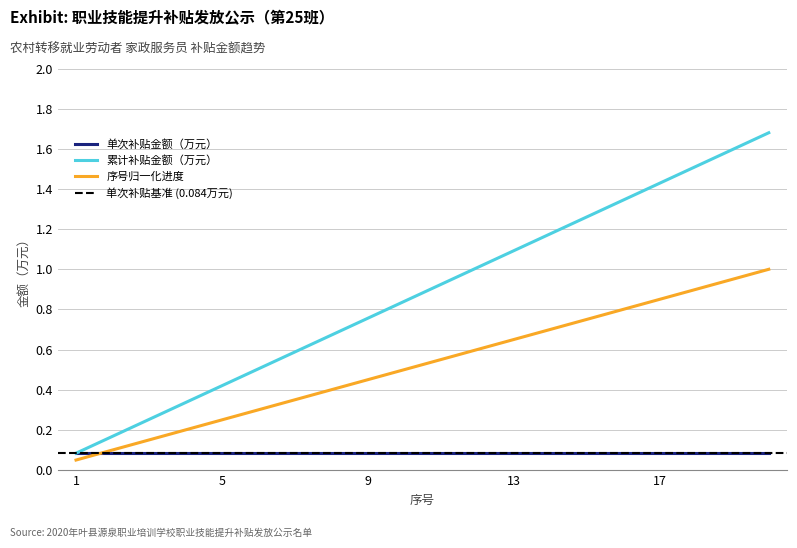

True or false: 单次补贴金额（万元） has a value of 0.1 at 13.

True